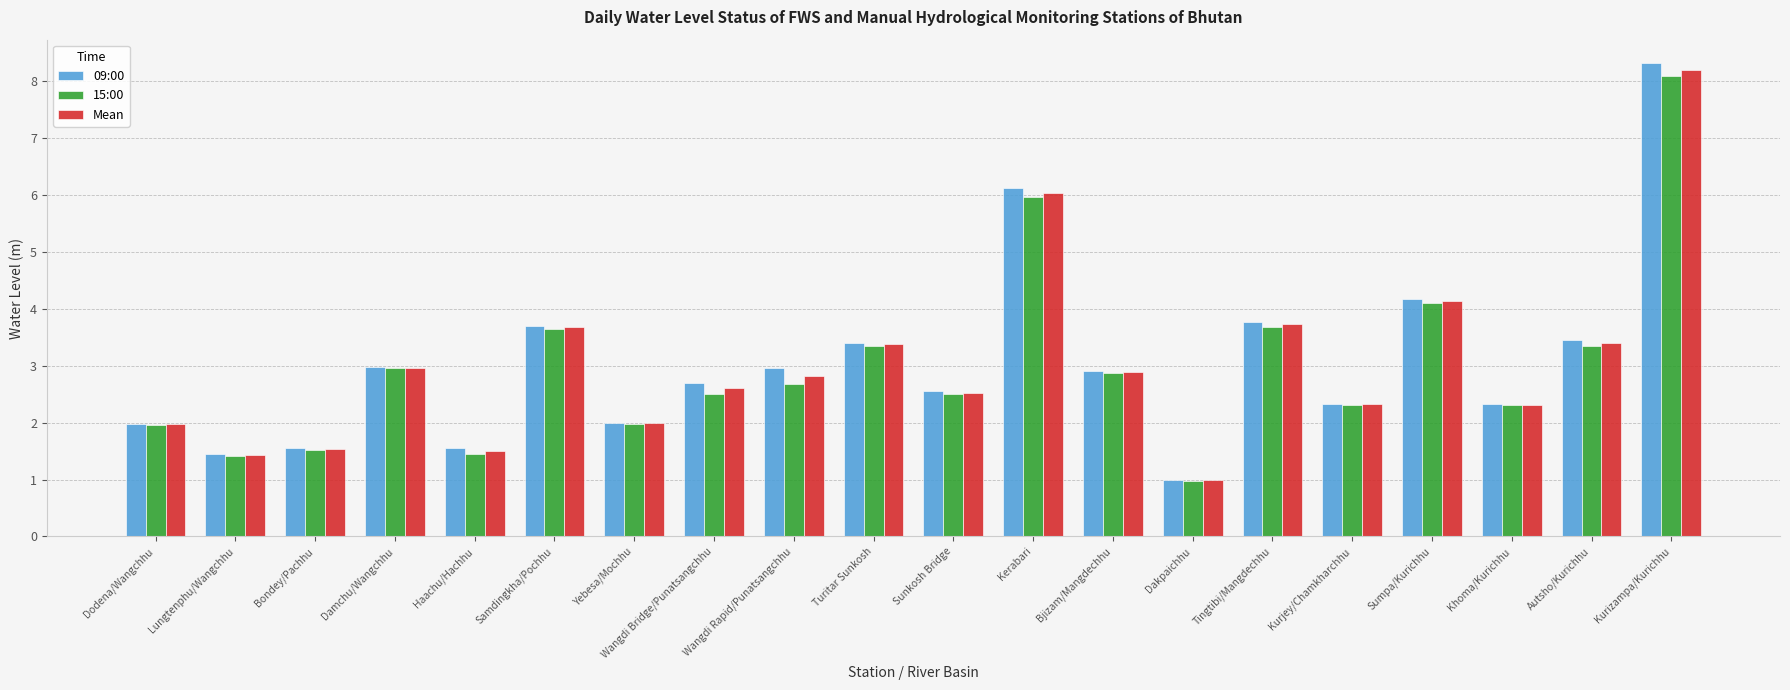

What is the total value across all series at Kurizampa/Kurichhu?

24.6